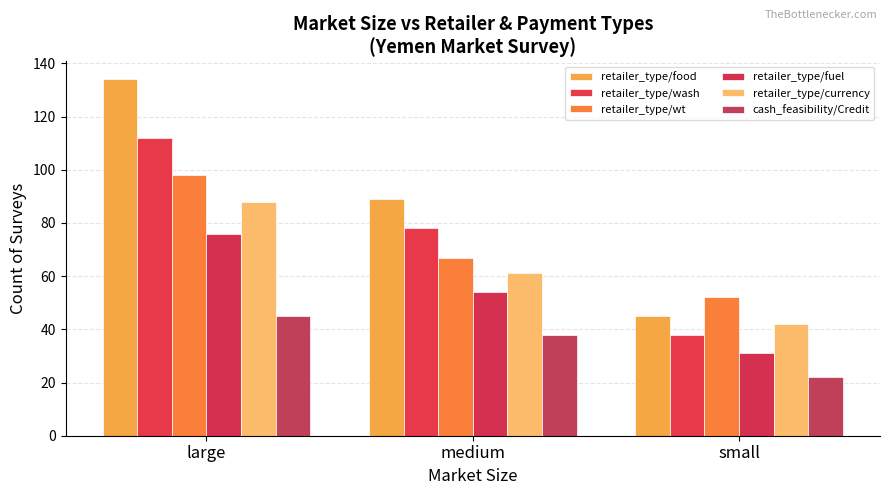

What is the spread (max minus min) of values at medium?

51